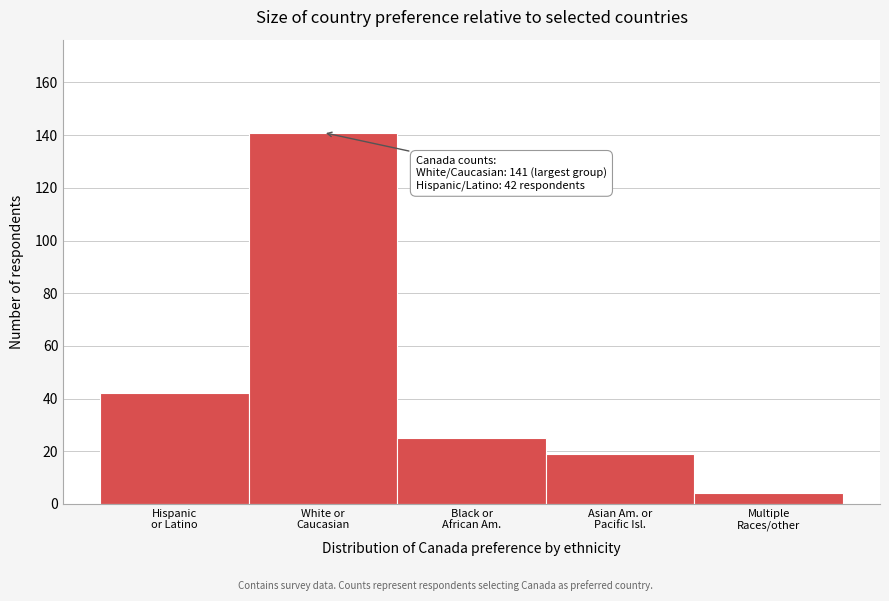

Reading right to left, list all the values displayed in this chart.

4	19	25	141	42